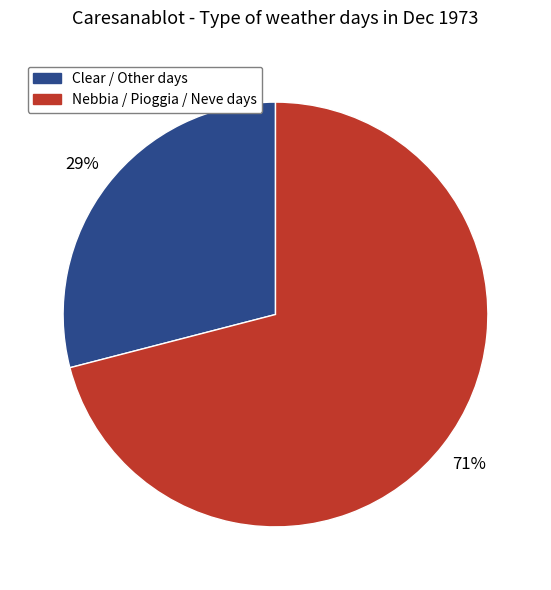

Is there a majority slice in this chart?

Yes